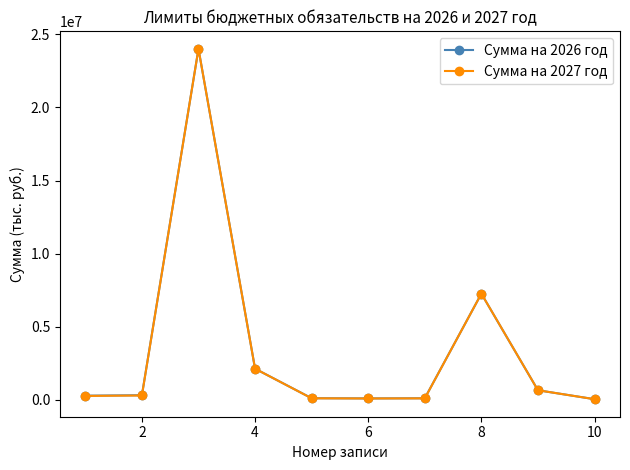

What is the maximum value shown in the chart?

24014900